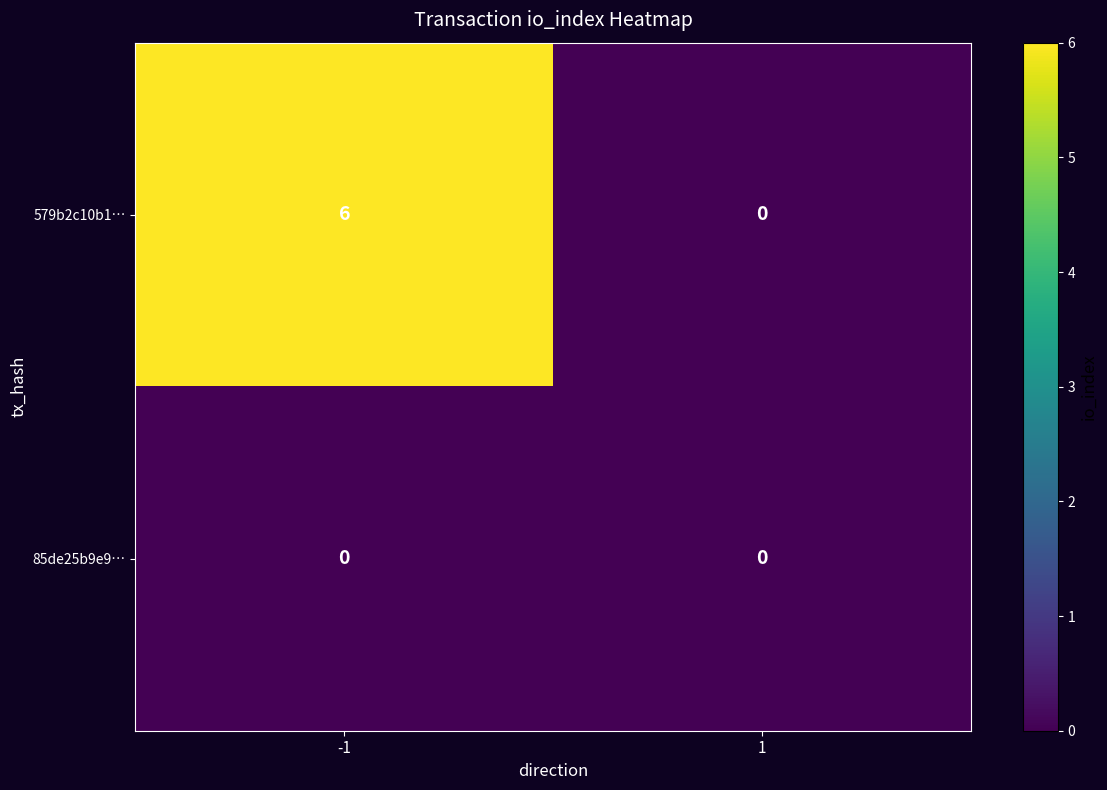

Reading right to left, extract all data points from this chart.

579b2c10b1…: 1=0	-1=6
85de25b9e9…: 1=0	-1=0